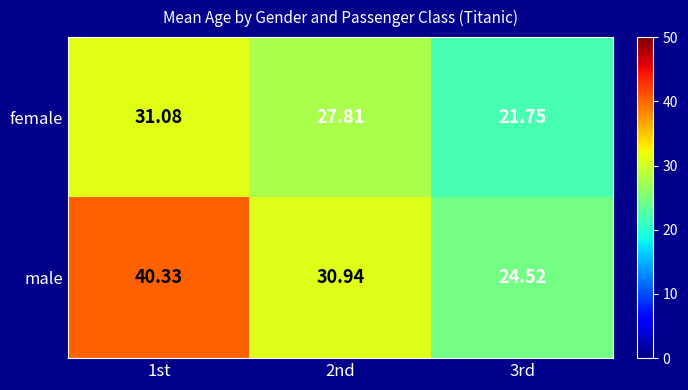

List the series in order of their peak value, lowest first.

female, male